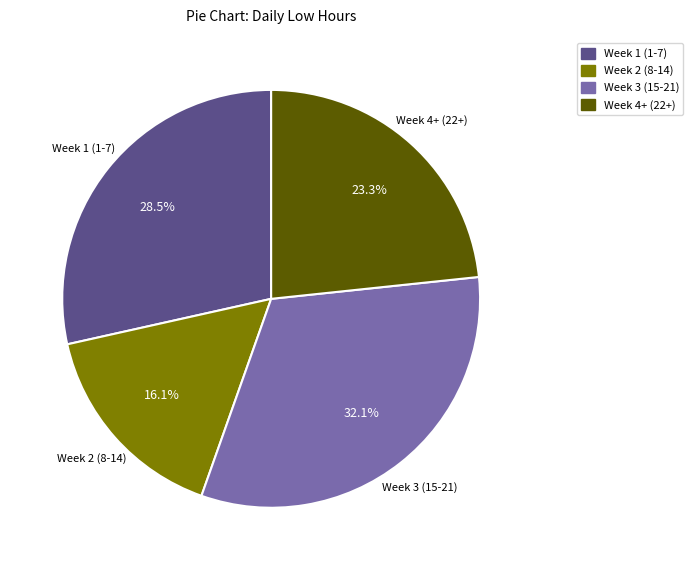

Which slice is the smallest?

Week 2 (8-14)